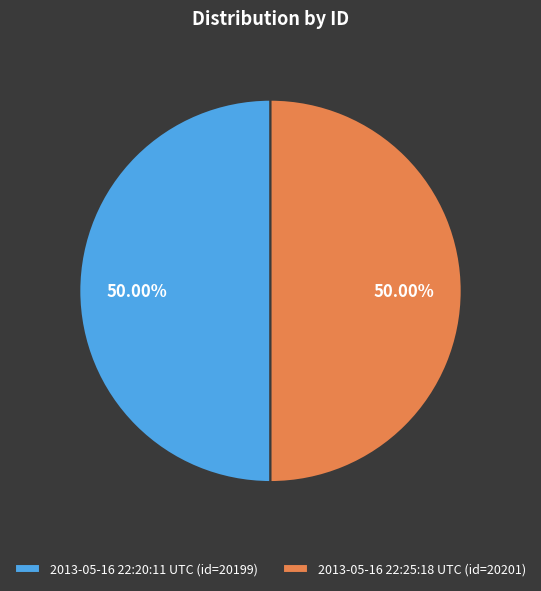

Do 2013-05-16 22:20:11 UTC (id=20199) and 2013-05-16 22:25:18 UTC (id=20201) together represent more than half of the pie?

Yes